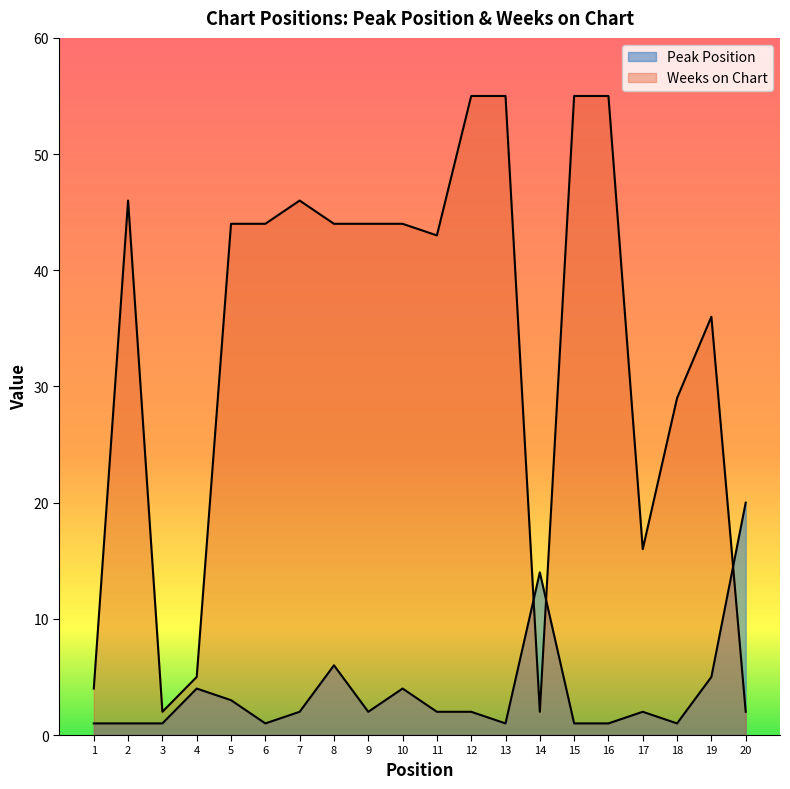

True or false: Peak Position and Weeks on Chart cross at least once.

True